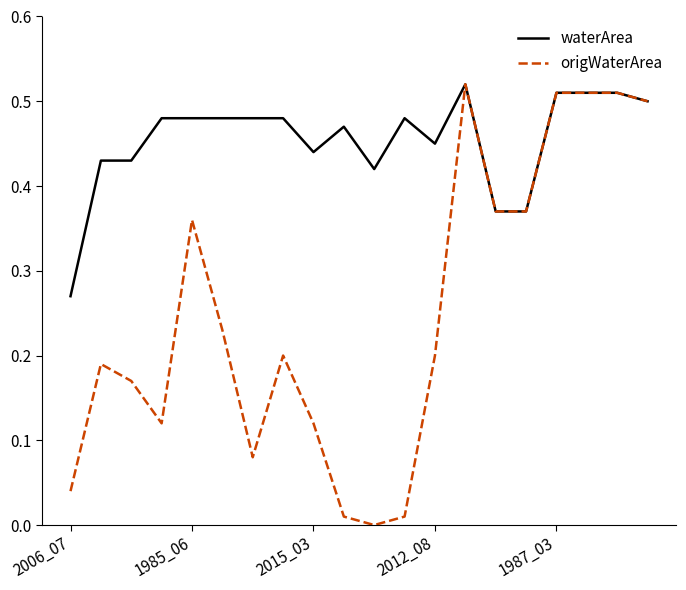

Which series has the largest total across all categories?

waterArea